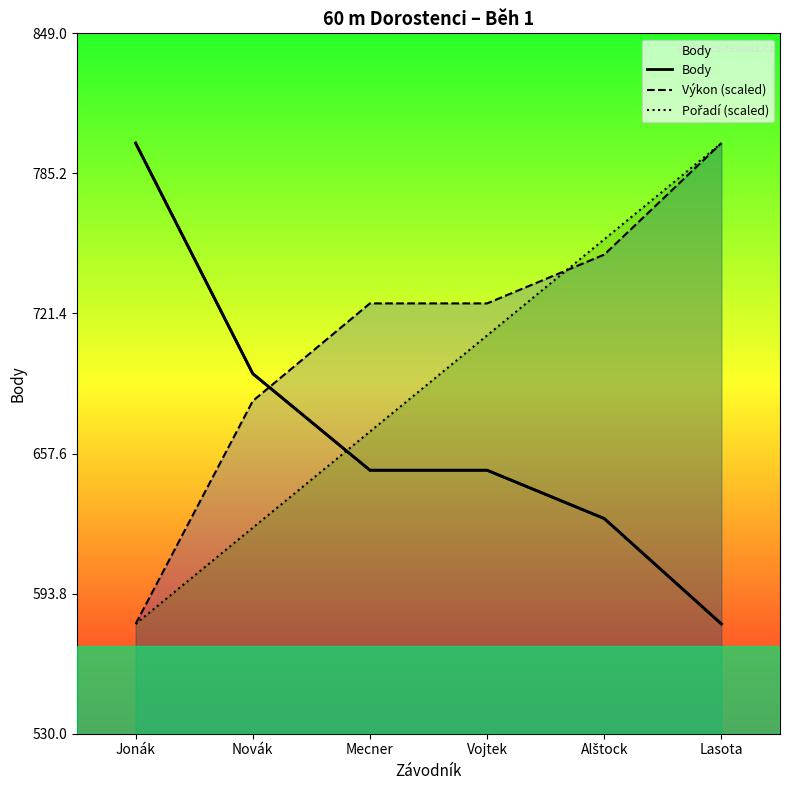

Reading right to left, transcribe all the data shown in this chart.

Body: Lasota=580.0	Alštock=628.0	Vojtek=650.0	Mecner=650.0	Novák=694.0	Jonák=799.0
Výkon (scaled): Lasota=799.0	Alštock=748.2	Vojtek=726.0	Mecner=726.0	Novák=681.6	Jonák=580.0
Pořadí (scaled): Lasota=799.0	Alštock=755.2	Vojtek=711.4	Mecner=667.6	Novák=623.8	Jonák=580.0